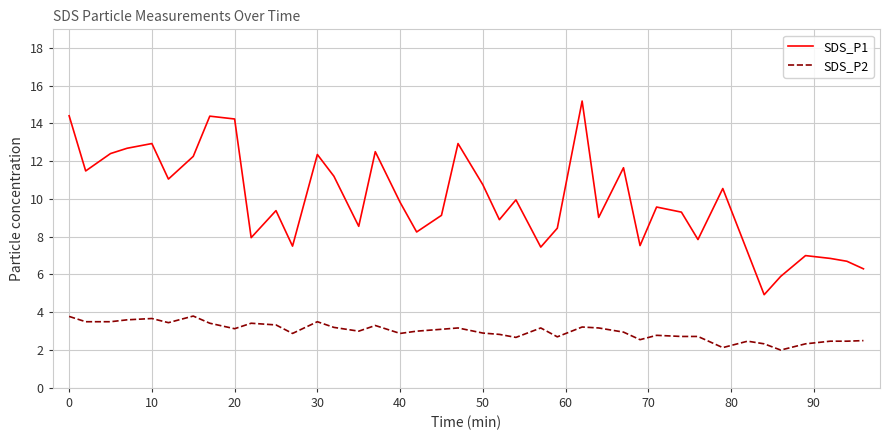

What is the difference between the maximum and minimum values in the SDS_P2 series?

1.8